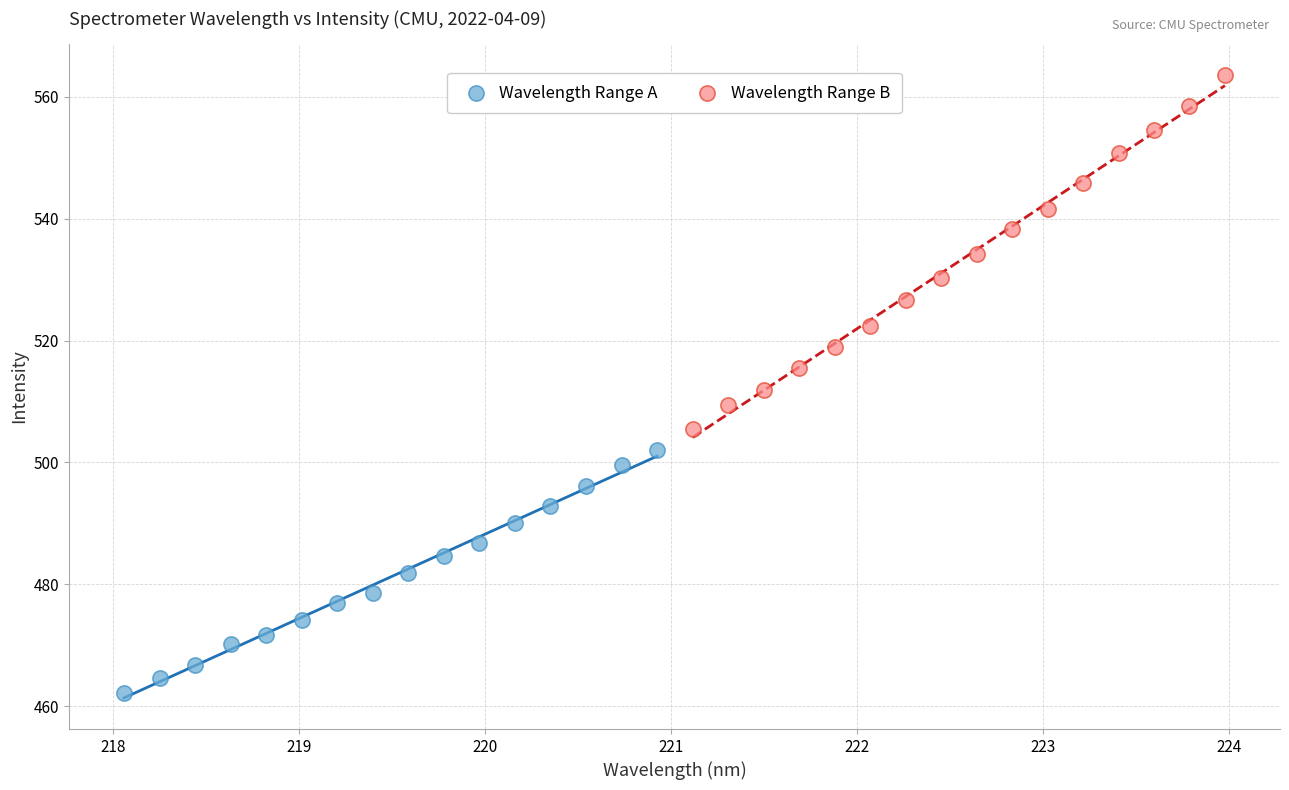

Which series has the largest Y range (max minus min)?

Wavelength Range B